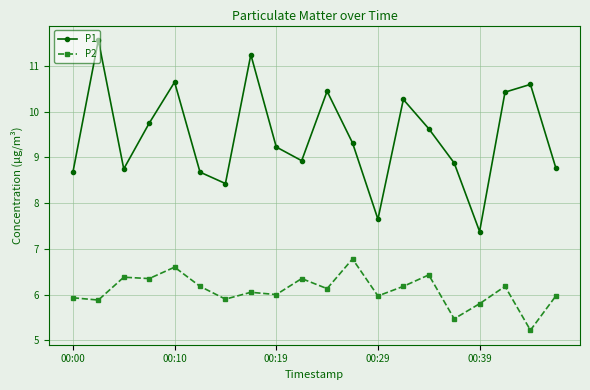

What is the value of the P1 point at the 18th from the left?

10.4